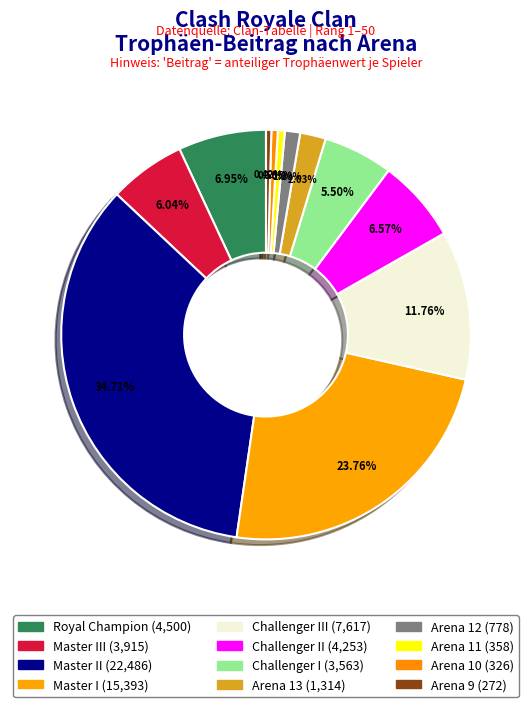

How many segments does this pie chart have?

12